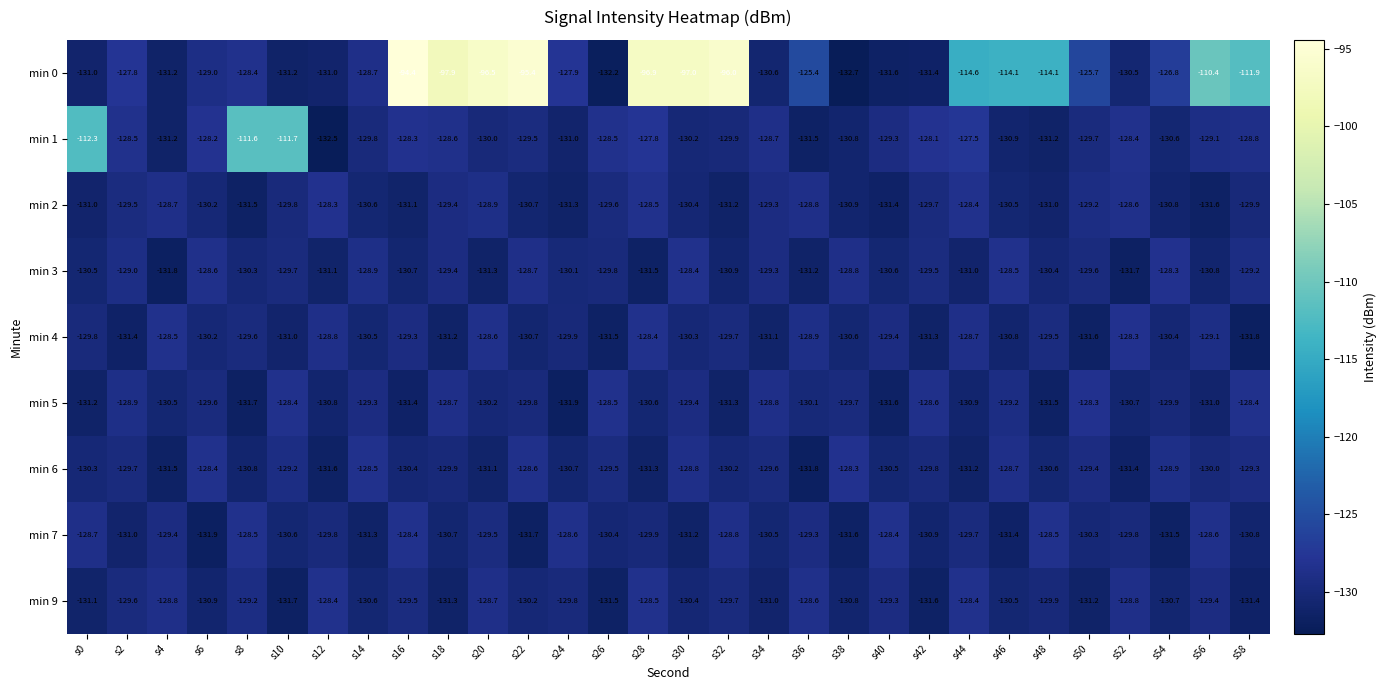

At which label does min 9 first exceed -129?

s4